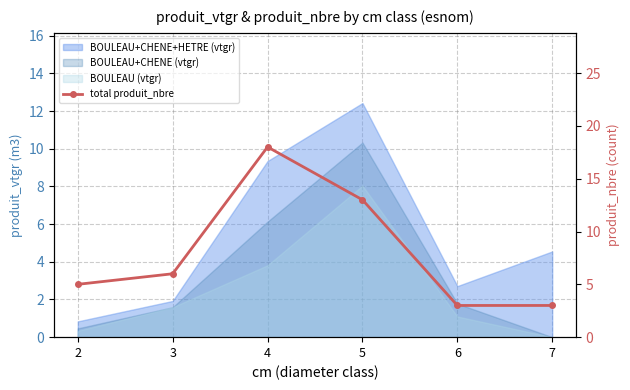

What value does the data have at 7, to the nearest 5?

5